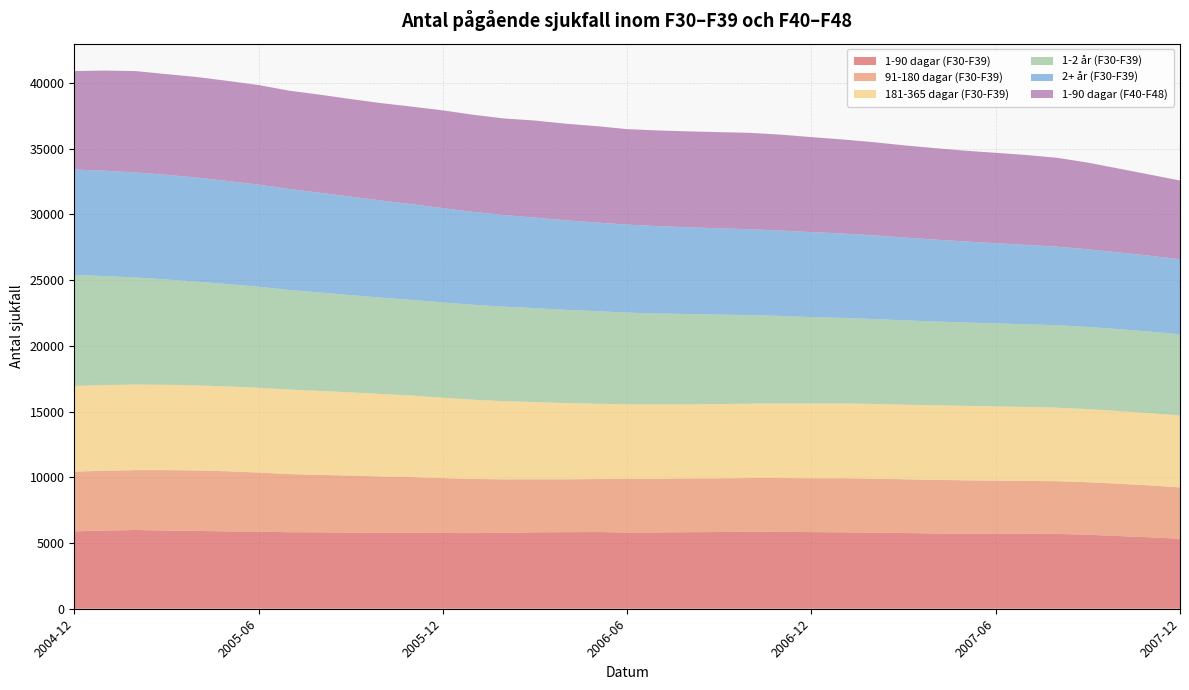

Reading right to left, transcribe all the data shown in this chart.

1-90 dagar (F30-F39): 5325.8	5435.4	5529.1	5631.9	5692.8	5711.0	5715.8	5714.7	5728.2	5761.3	5793.1	5813.7	5828.7	5852.2	5862.1	5835.4	5823.8	5805.8	5799.8	5834.5	5826.6	5815.7	5769.4	5755.5	5762.5	5768.8	5769.2	5795.9	5812.5	5821.7	5867.8	5881.1	5918.8	5950.2	5989.8	5951.0	5888.5
91-180 dagar (F30-F39): 3904.8	3949.7	3984.5	3994.5	4009.5	4012.4	4030.2	4055.4	4076.2	4091.4	4105.0	4114.4	4100.0	4093.5	4085.0	4086.7	4092.8	4086.8	4074.8	4033.3	4021.4	4036.4	4075.7	4118.0	4179.0	4244.2	4297.7	4333.2	4370.8	4424.0	4493.5	4575.6	4597.2	4595.8	4555.0	4544.9	4543.7
181-365 dagar (F30-F39): 5468.8	5496.2	5527.2	5562.0	5593.1	5627.4	5649.4	5668.8	5677.0	5672.7	5686.8	5685.0	5678.5	5664.8	5657.0	5648.4	5640.2	5650.5	5677.2	5733.2	5801.4	5872.4	5943.7	6025.2	6109.9	6203.2	6273.7	6331.4	6391.3	6428.9	6453.8	6457.1	6473.2	6492.8	6510.3	6522.1	6520.9
1-2 år (F30-F39): 6179.0	6210.5	6233.8	6251.6	6272.1	6290.8	6313.5	6338.5	6372.2	6416.8	6456.8	6513.2	6579.3	6665.1	6738.7	6806.9	6865.7	6920.4	6977.2	7038.8	7092.8	7145.8	7190.5	7225.2	7255.2	7279.7	7328.0	7399.7	7487.4	7576.7	7683.7	7785.6	7896.7	8010.8	8147.3	8287.4	8435.1
2+ år (F30-F39): 5710.2	5769.3	5836.9	5907.7	5975.6	6035.8	6100.0	6166.8	6234.5	6304.2	6369.5	6423.8	6466.6	6495.5	6528.3	6562.8	6600.5	6645.5	6695.3	6744.5	6808.6	6884.9	6972.2	7068.5	7174.6	7279.4	7387.3	7489.6	7587.1	7683.4	7767.3	7844.2	7909.6	7959.5	7990.9	8017.8	8028.7
1-90 dagar (F40-F48): 5991.4	6176.4	6379.2	6594.6	6763.5	6844.1	6878.2	6906.0	6958.8	7013.3	7091.3	7156.2	7227.8	7297.3	7336.0	7319.7	7294.9	7278.4	7264.6	7331.8	7351.1	7385.9	7347.3	7385.0	7435.7	7422.0	7409.2	7427.3	7460.1	7478.8	7577.9	7612.8	7656.0	7666.3	7711.0	7620.2	7494.1